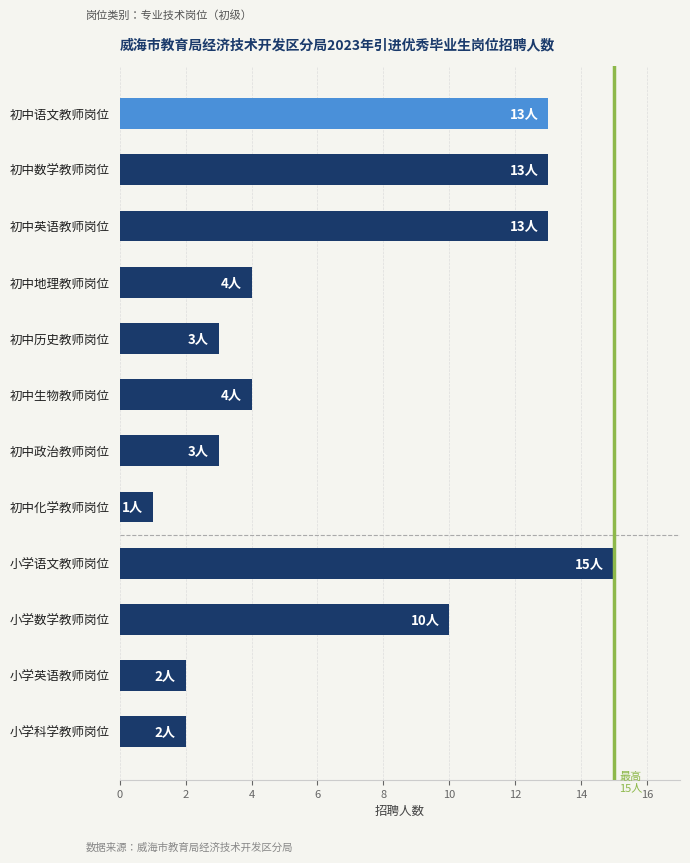

How many data points does each series have?

12